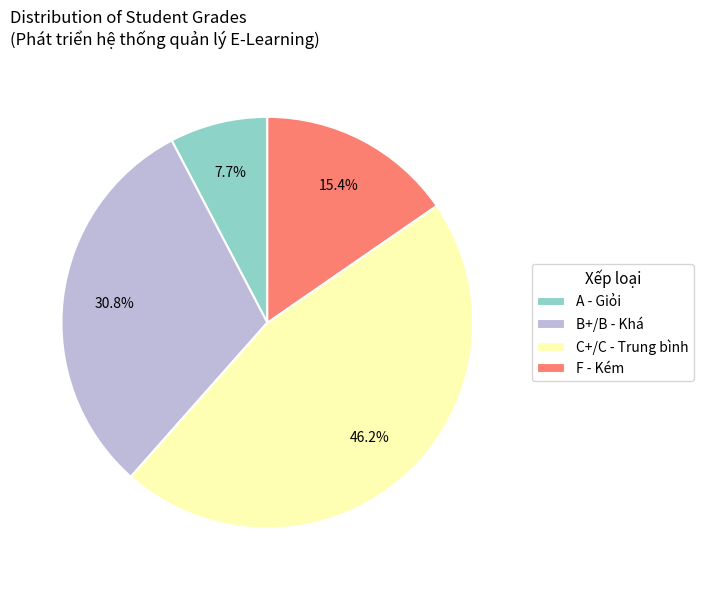

Combined, what portion of the pie is A - Giỏi and B+/B - Khá?

38.5%